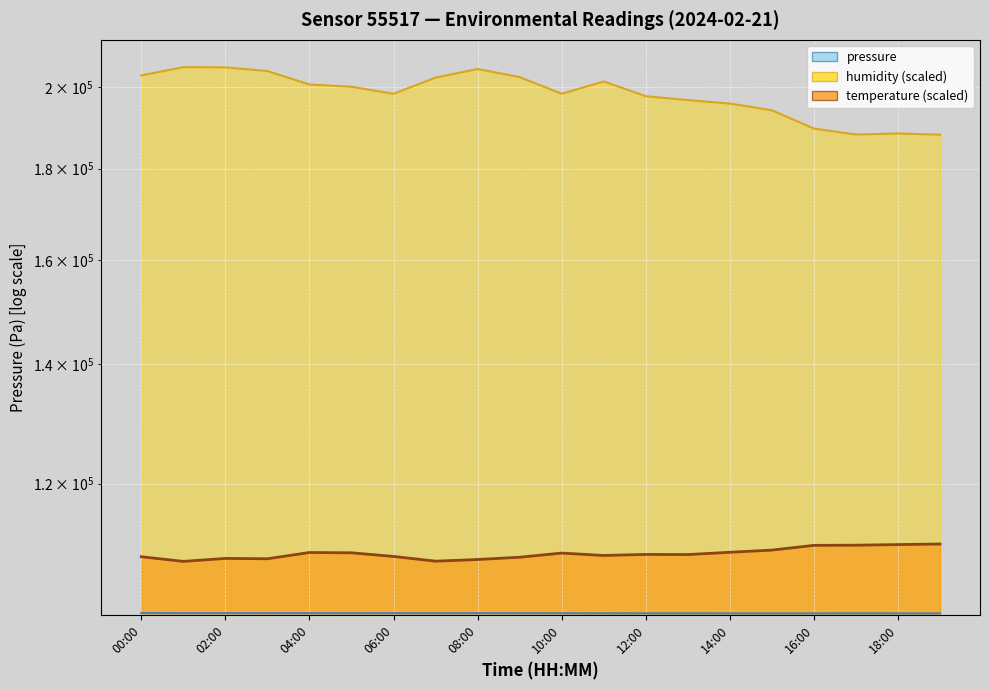

How many values in the humidity series are below 200015?

10